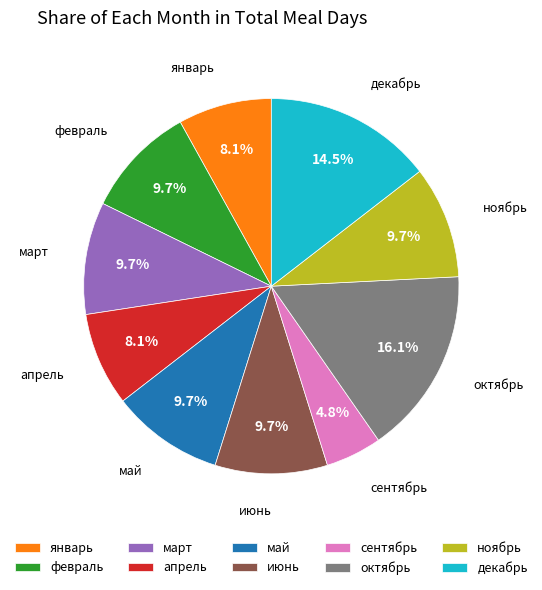

Which has a higher value, март or апрель?

март